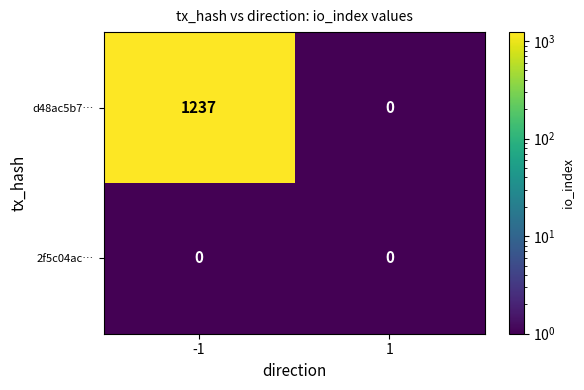

The value of 2f5c04ac… at -1 is 0. True or false?

True